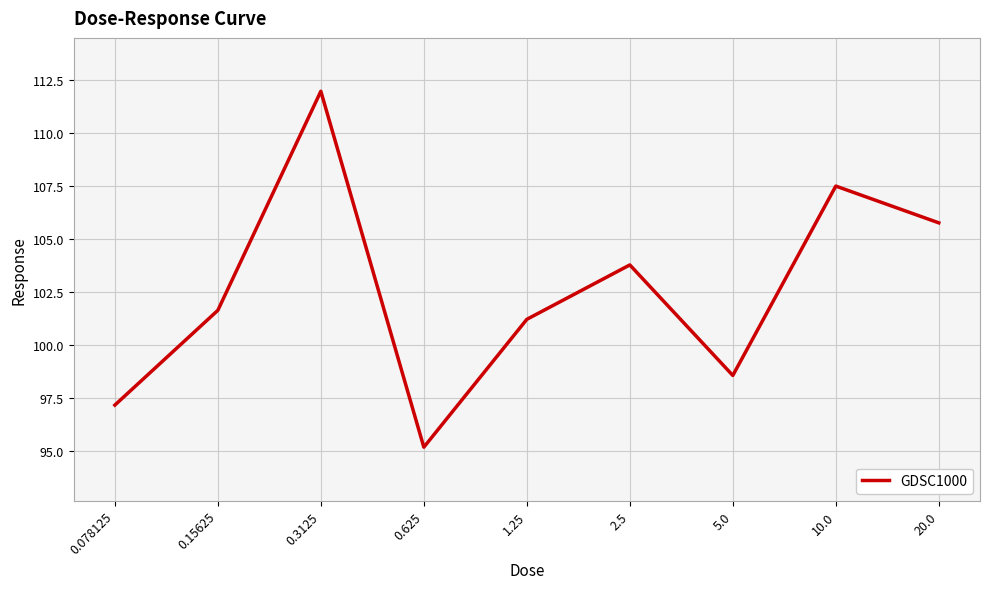

Reading left to right, transcribe all the data shown in this chart.

97.1	101.6	112.0	95.2	101.2	103.8	98.5	107.5	105.8